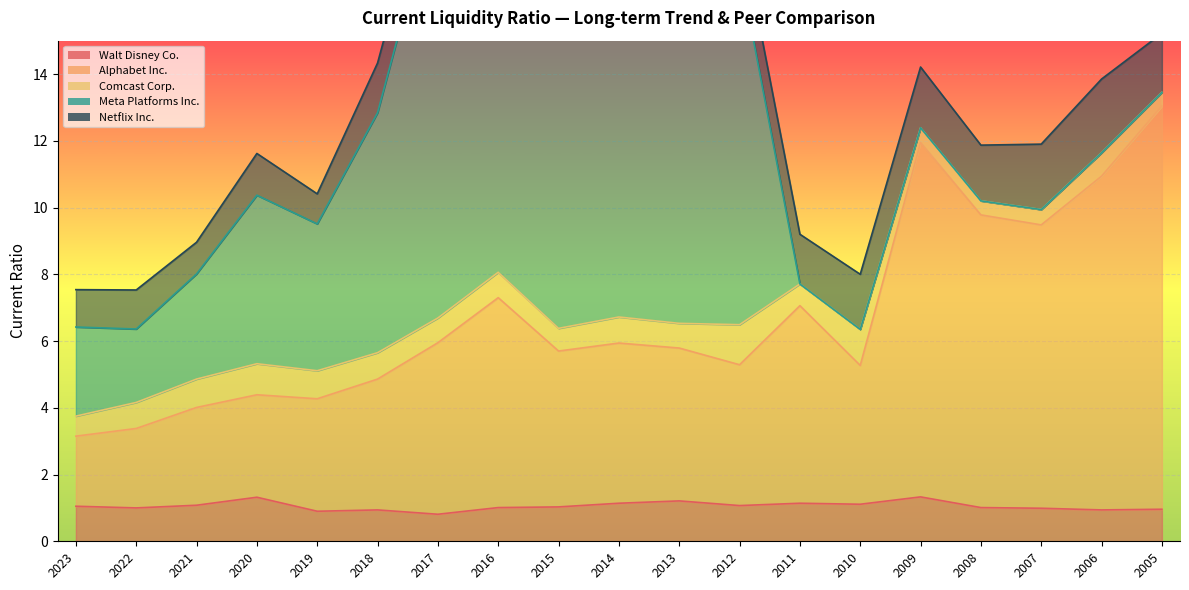

True or false: Comcast Corp. and Alphabet Inc. cross at least once.

False